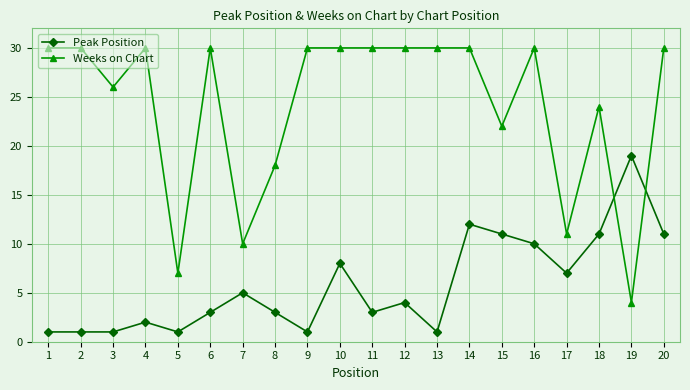

At 12, list the series in order from largest to smallest.

Weeks on Chart, Peak Position